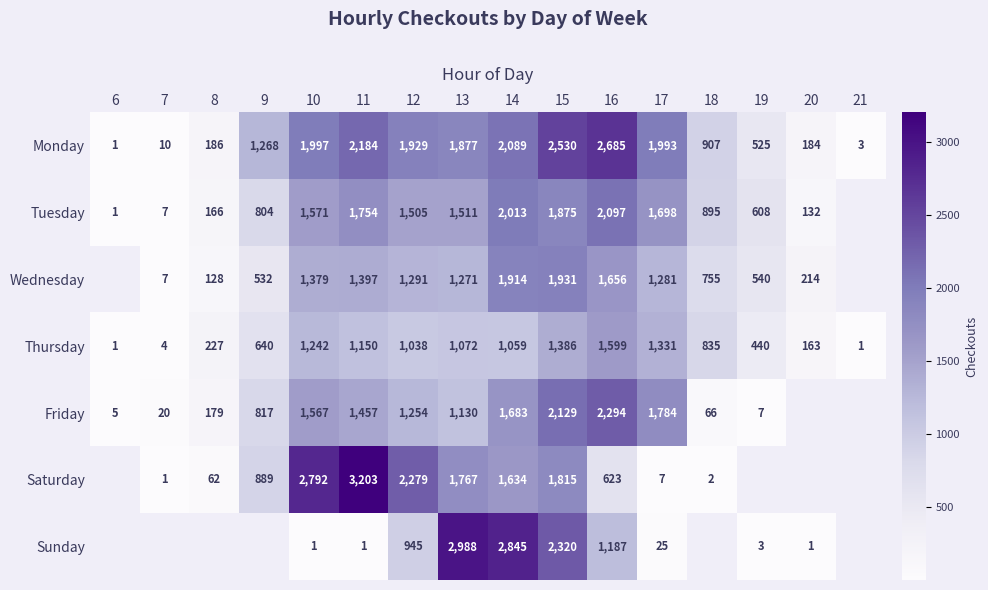

At which category is the sum across all series the highest?

15